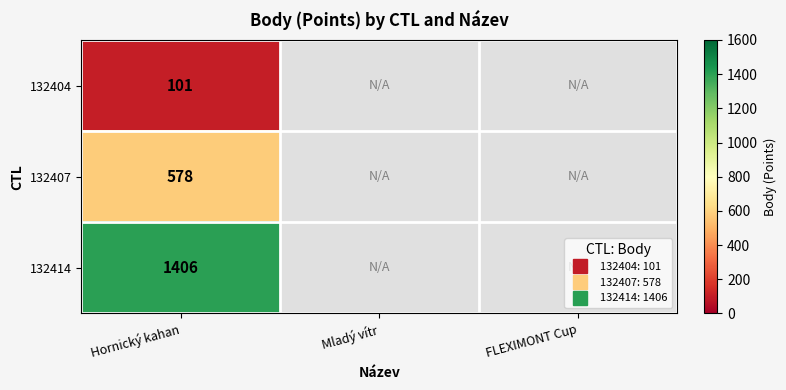

What is the highest value of the 132404 series?

101.0